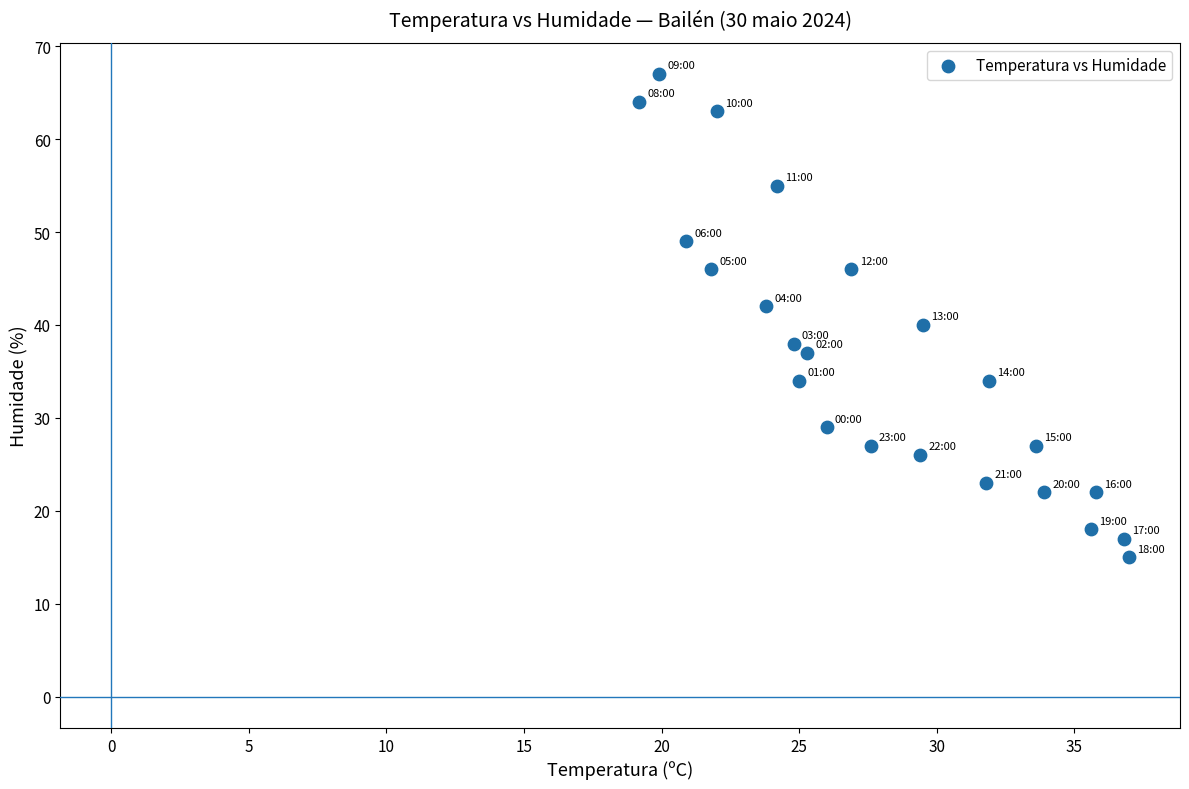

What is the range of Y values (max minus min)?

52